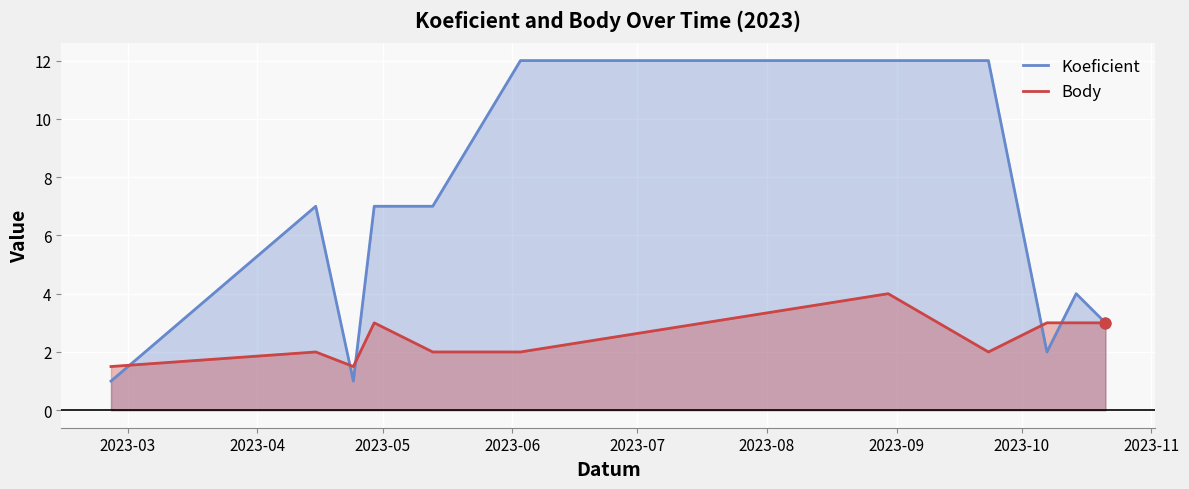

At how many categories does at least one series exceed 3?

7